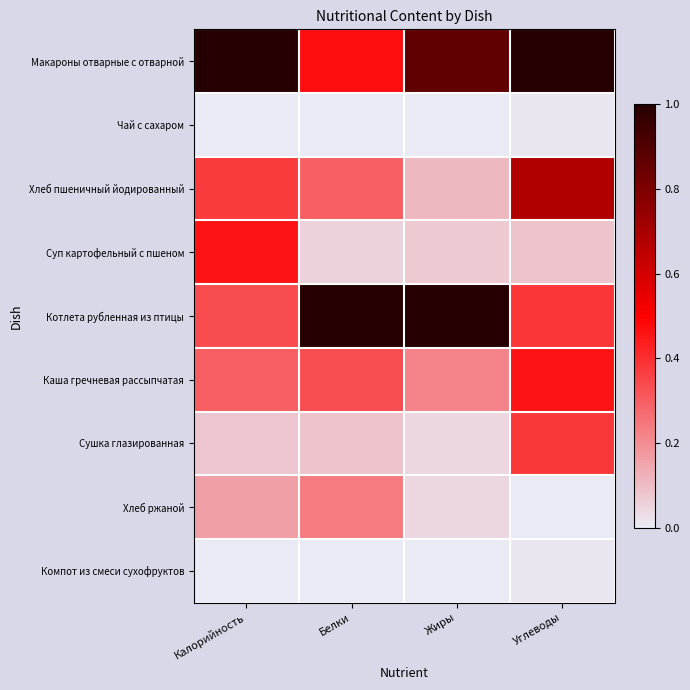

Which series has the largest total across all categories?

Макароны отварные с отварной